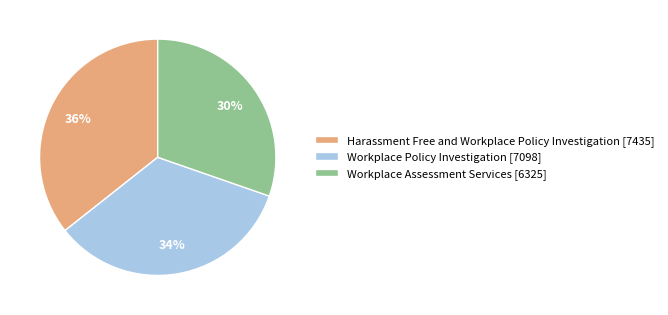

What percentage is the Workplace Assessment Services slice, to the nearest percent?

30%